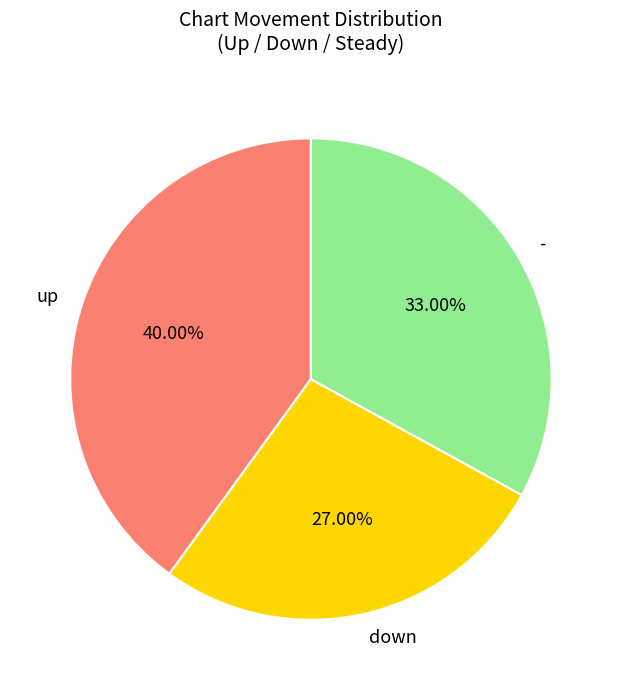

To the nearest percent, what is the difference between the largest and smallest slice percentages?

13%